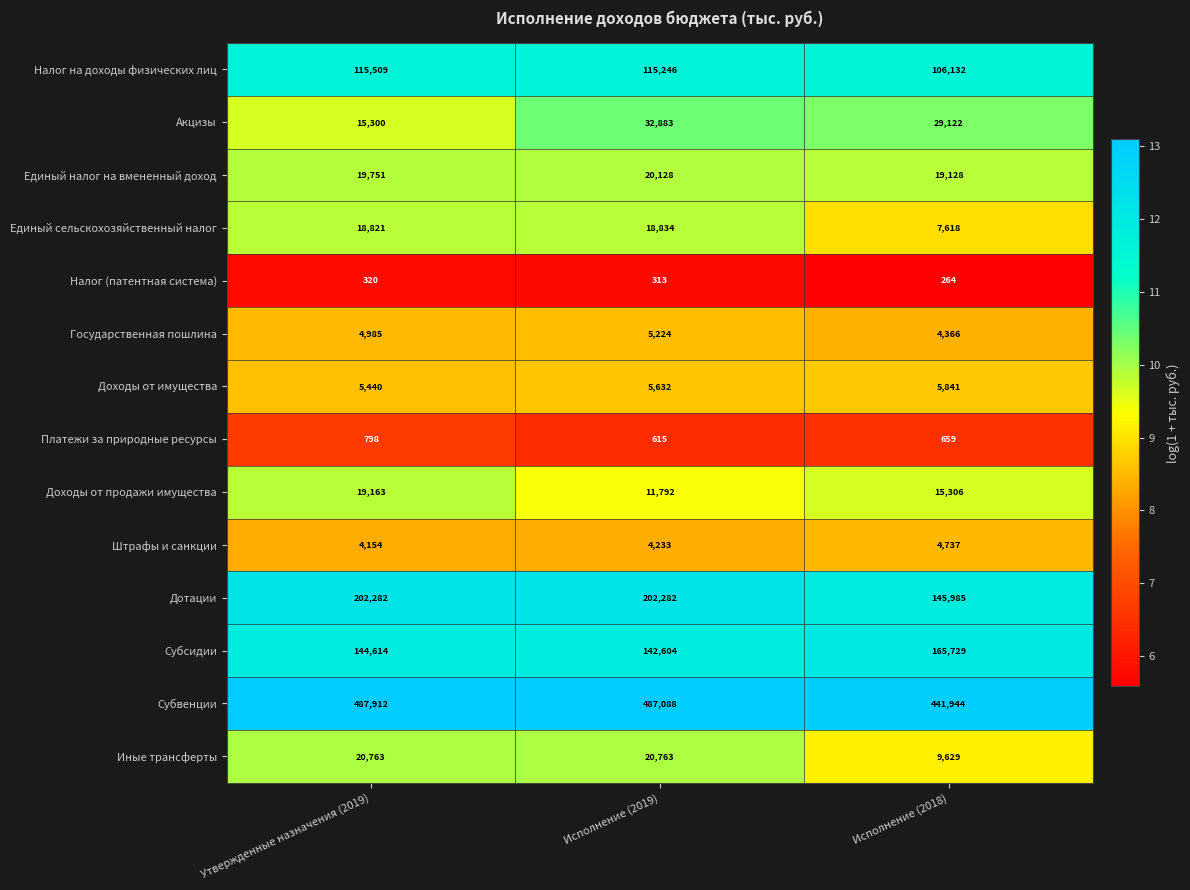

What is the difference between the Субсидии values at Утвержденные назначения (2019) and Исполнение (2019)?

2010